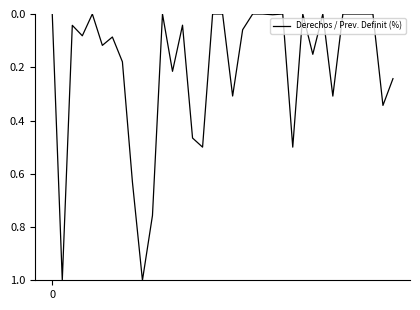

What is the difference between the maximum and minimum values?

1.0